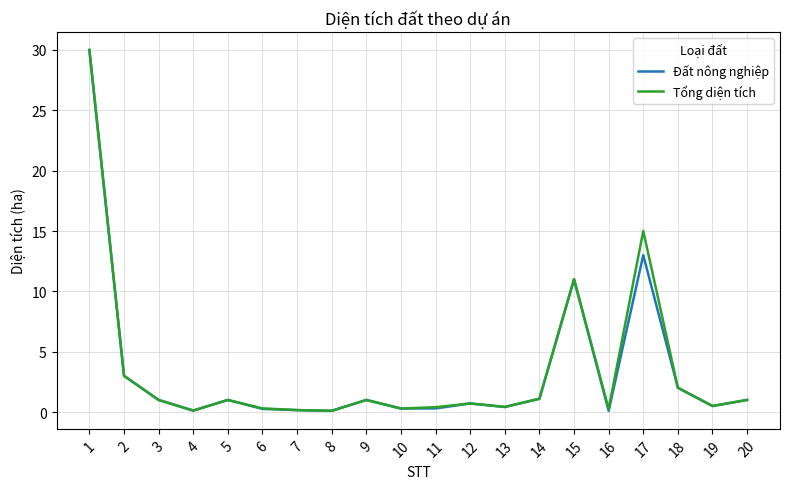

What is the approximate value of Đất nông nghiệp at 8?

0.1